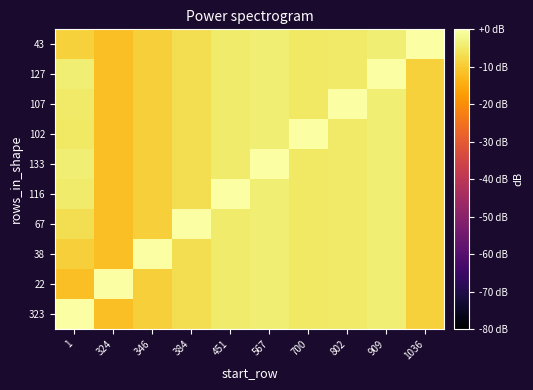

What is the total value across all series at 700?

-45.1